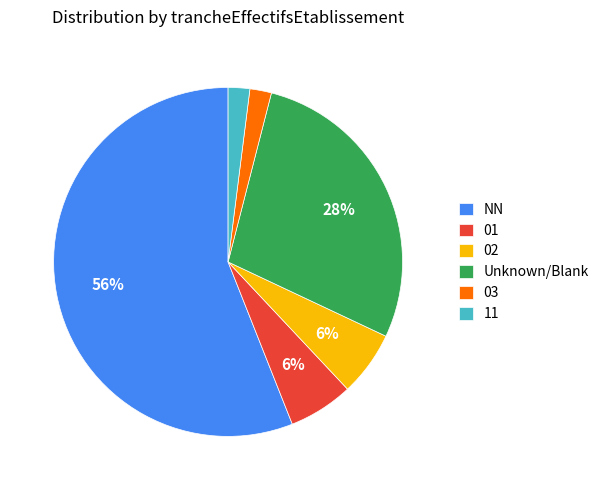

Which slice is the largest?

NN